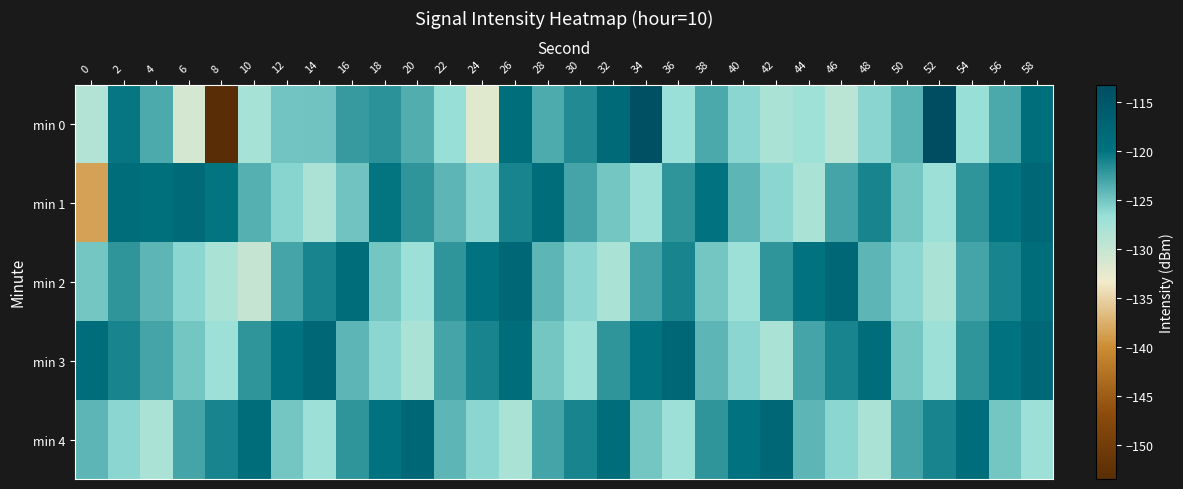

Which category has the lowest value across all series?

8